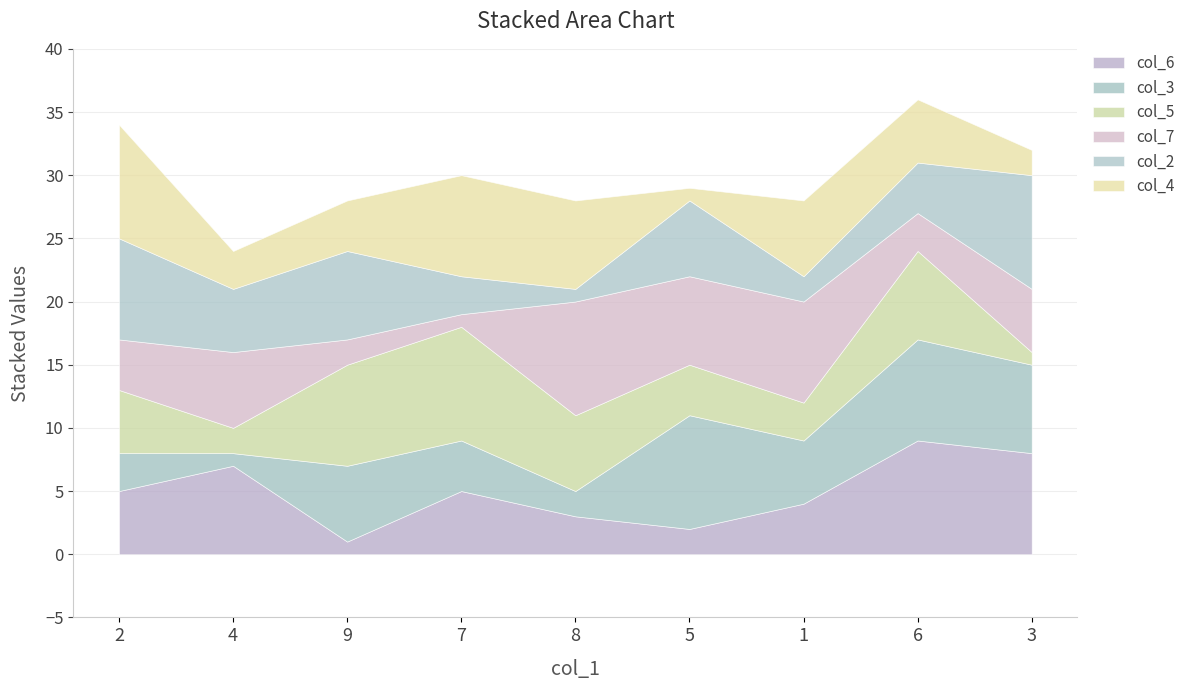

At which label does col_7 reach its minimum?

7